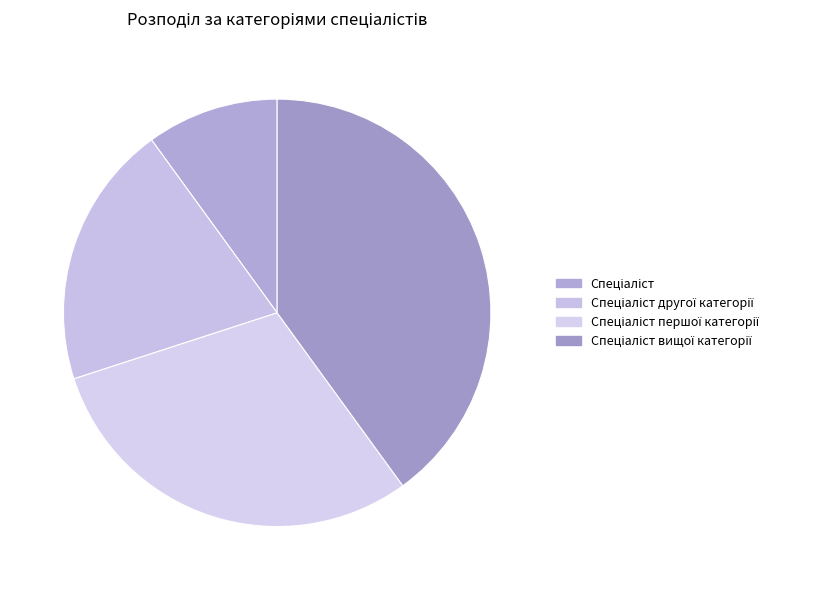

How many segments does this pie chart have?

4